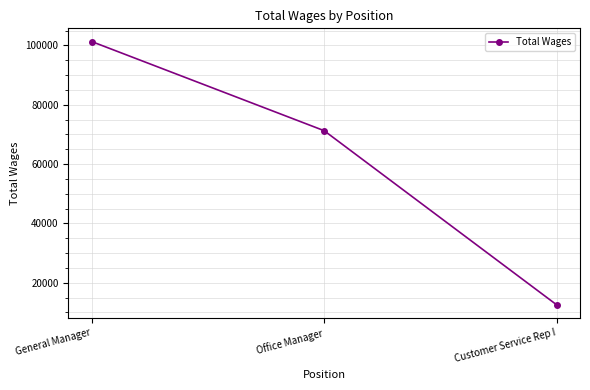

What is the smallest value displayed?

12529